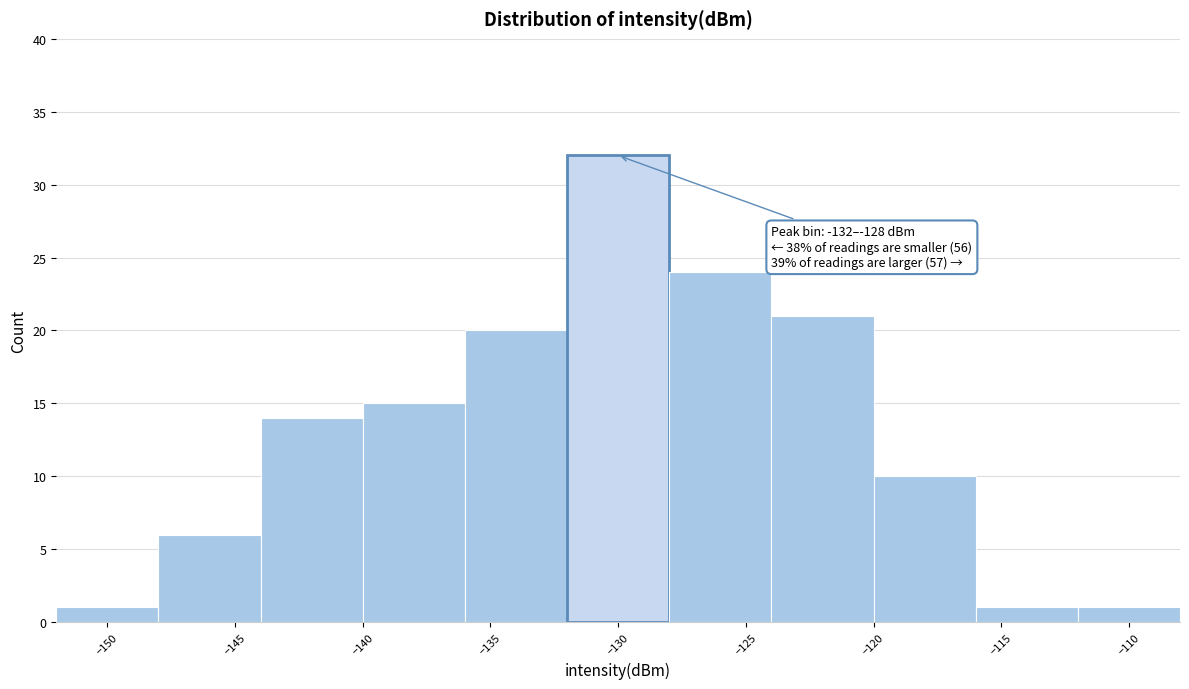

Over which range of the x-axis is the bar tallest?

-132 to -128